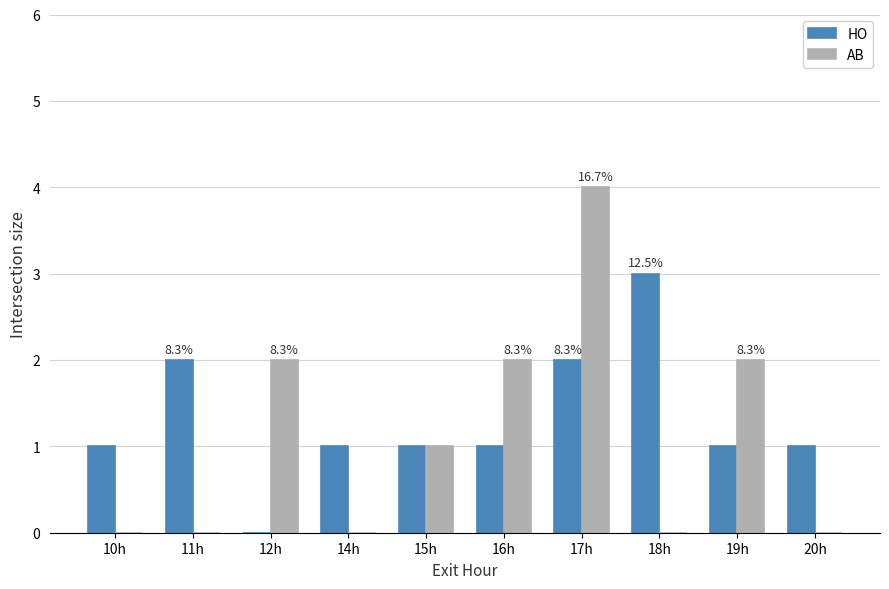

What is the sum of all AB values?

11